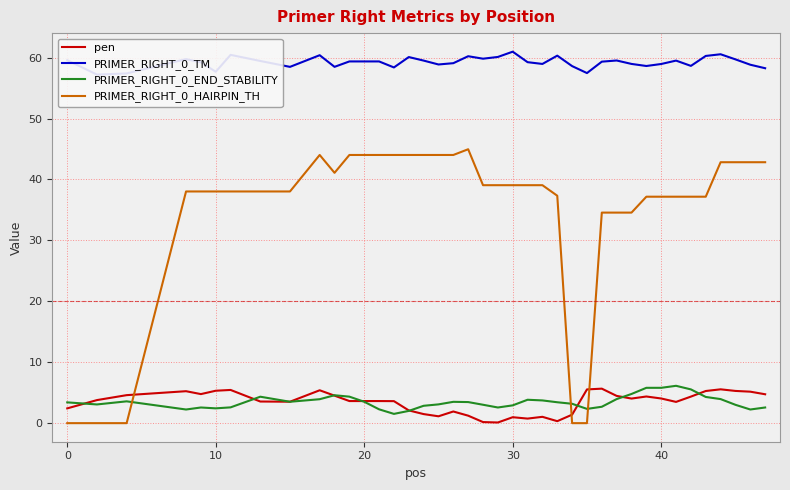

True or false: PRIMER_RIGHT_0_HAIRPIN_TH and pen intersect in this chart.

True